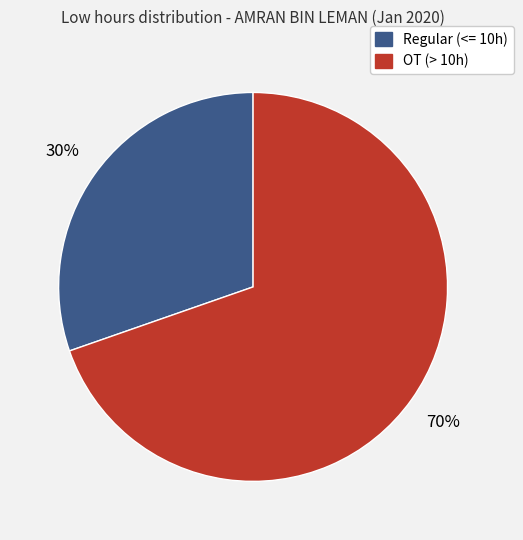

To the nearest percent, what portion does OT (> 10h) represent?

70%